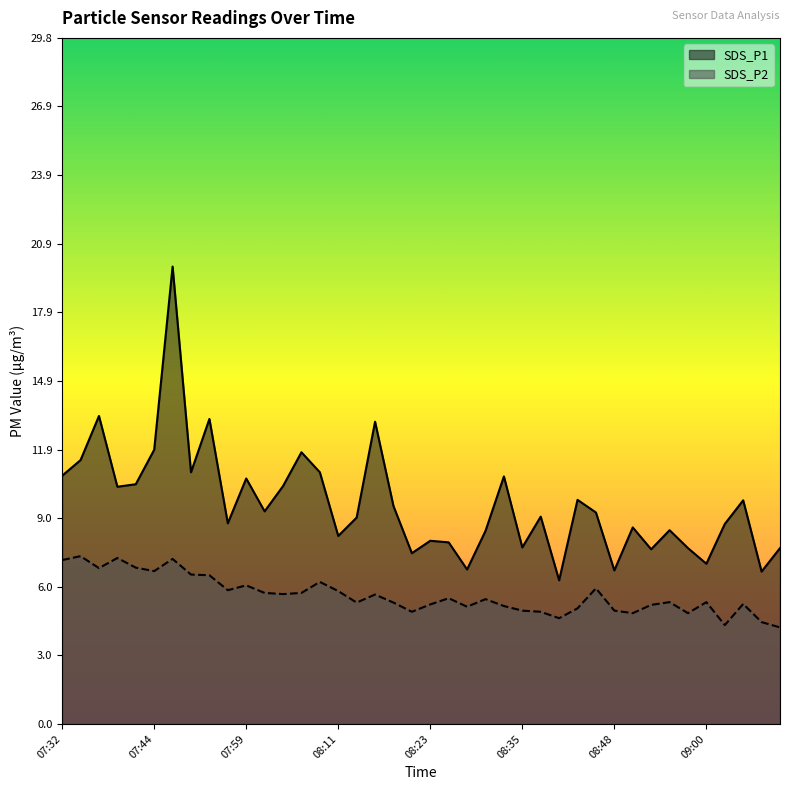

At 08:09, list the series in order from smallest to largest.

SDS_P2, SDS_P1